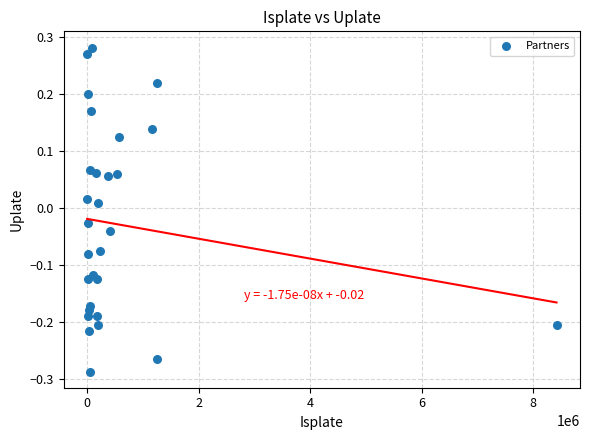

What is the range of X values (max minus min)?

8416316.4